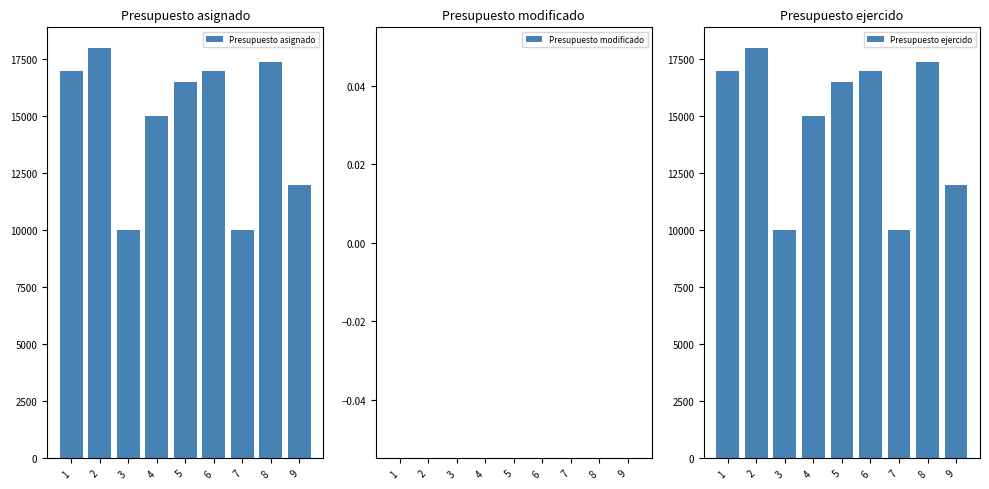

At 4, list the series in order from smallest to largest.

Presupuesto modificado, Presupuesto asignado, Presupuesto ejercido